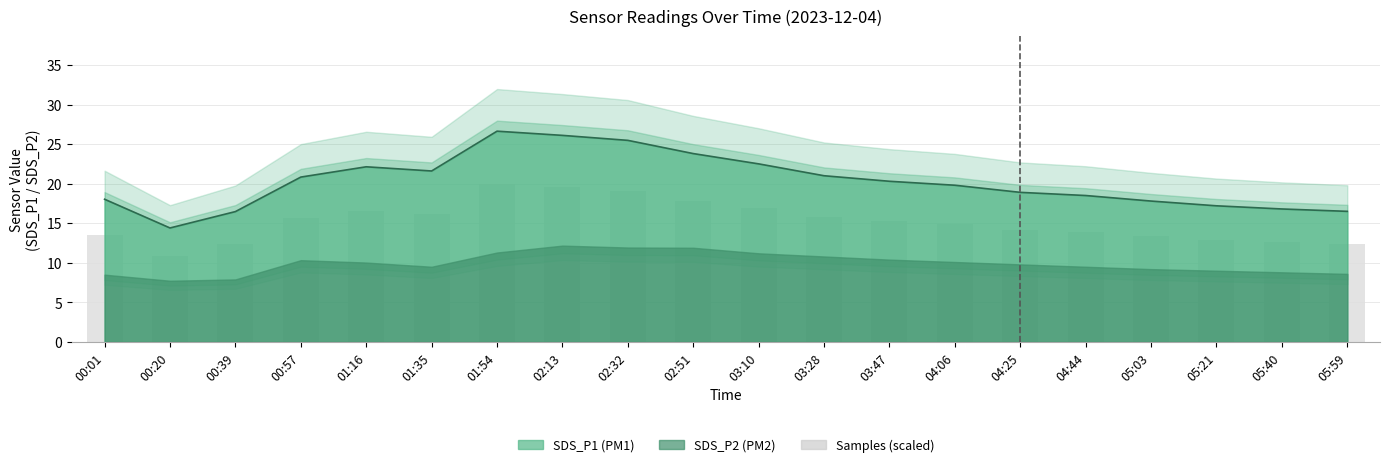

Where does the data first go above 20?

00:57